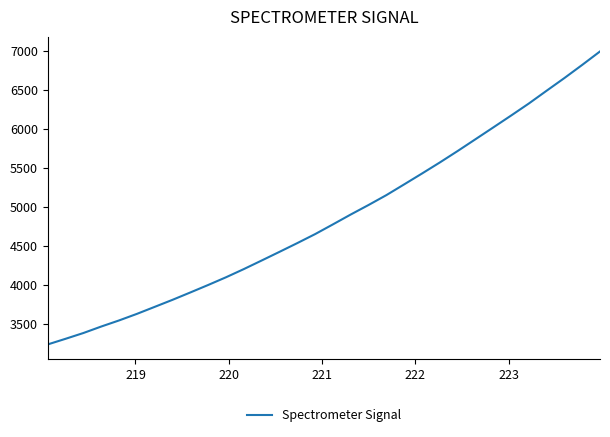

How many lines are shown in the chart?

1